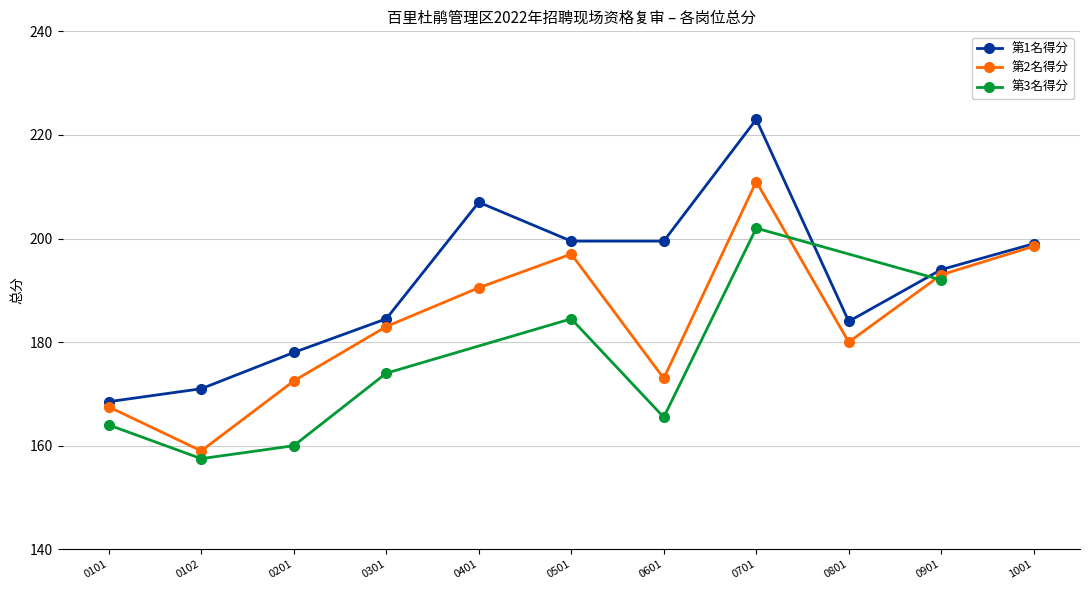

What is the value of the 第1名得分 point at the 3rd from the left?

178.0